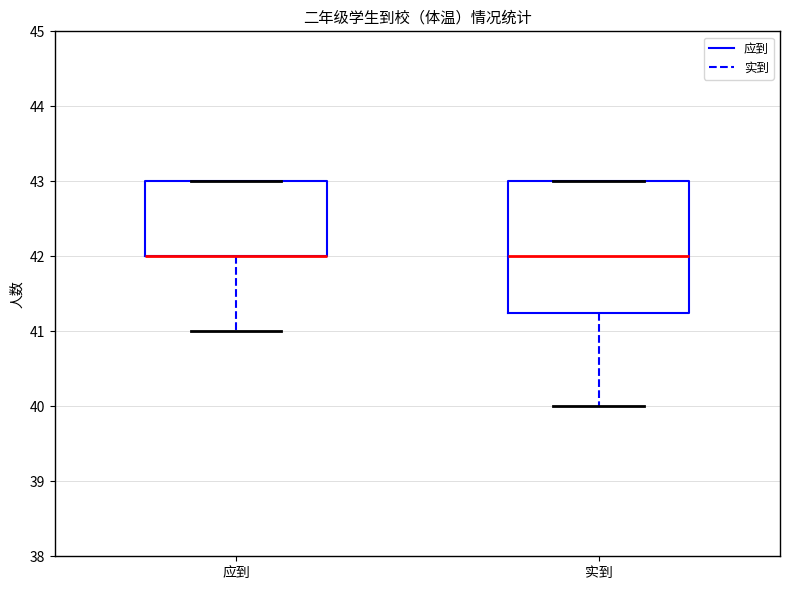

Reading left to right, transcribe this box plot: for each box, give where its median line is, the range the box spans, and where its two whiskers end, as read against the y-axis. The values are not printed on the chart, so give them approximately, as read against the axis.

应到: median 42.0 (drawn on the box's lower edge), box 42.0 to 43.0, whiskers 41.0 to 43.0
实到: median 42.0, box 41.3 to 43.0, whiskers 40.0 to 43.0